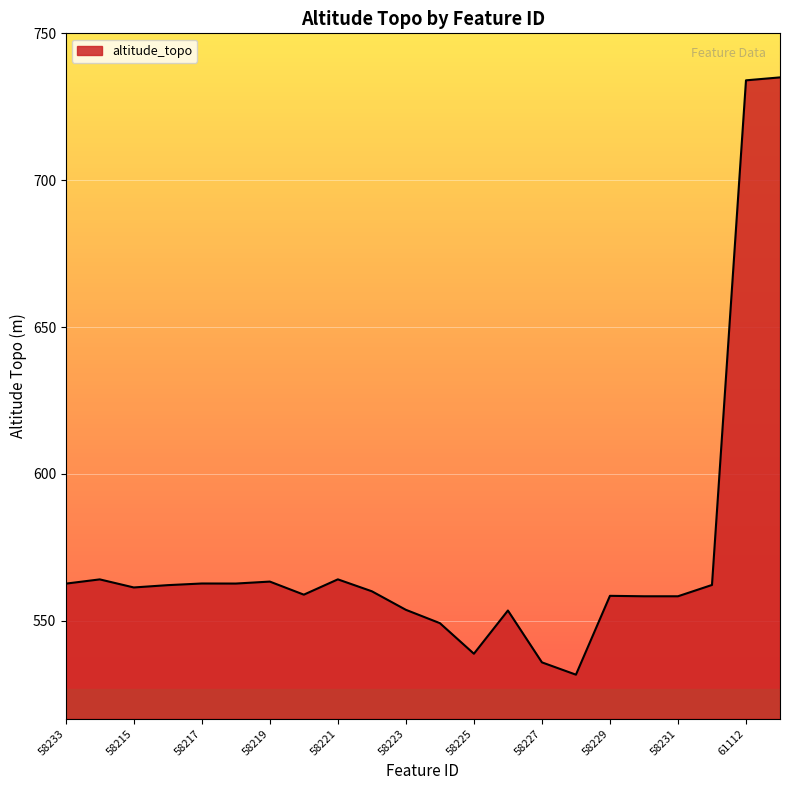

What is the maximum value shown in the chart?

735.0